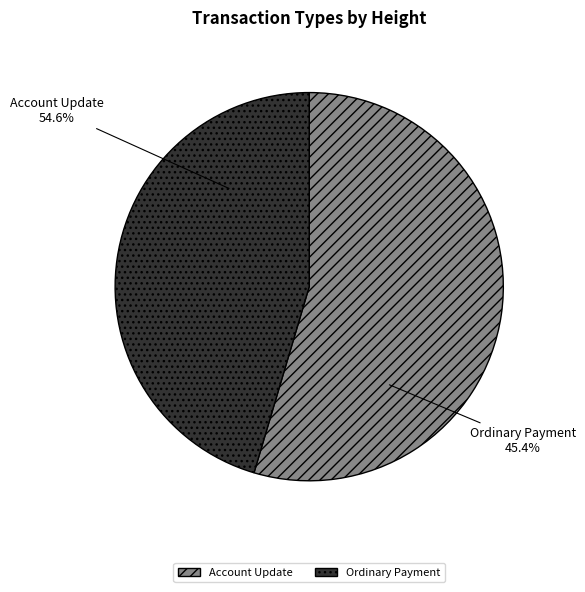

To the nearest percent, what is the difference between the Account Update (891726) and Ordinary Payment (891543) slice percentages?

9%